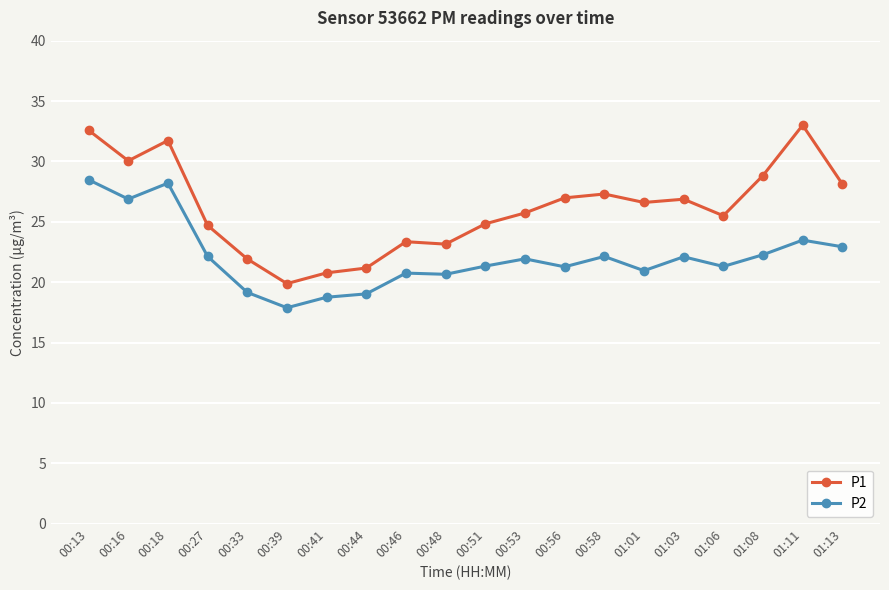

At which category is the sum across all series the highest?

00:13